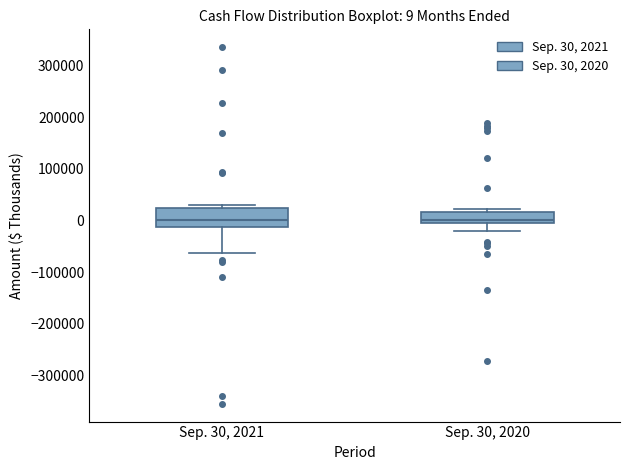

Which box is the tallest, from its lower edge to its upper edge?

Sep. 30, 2021